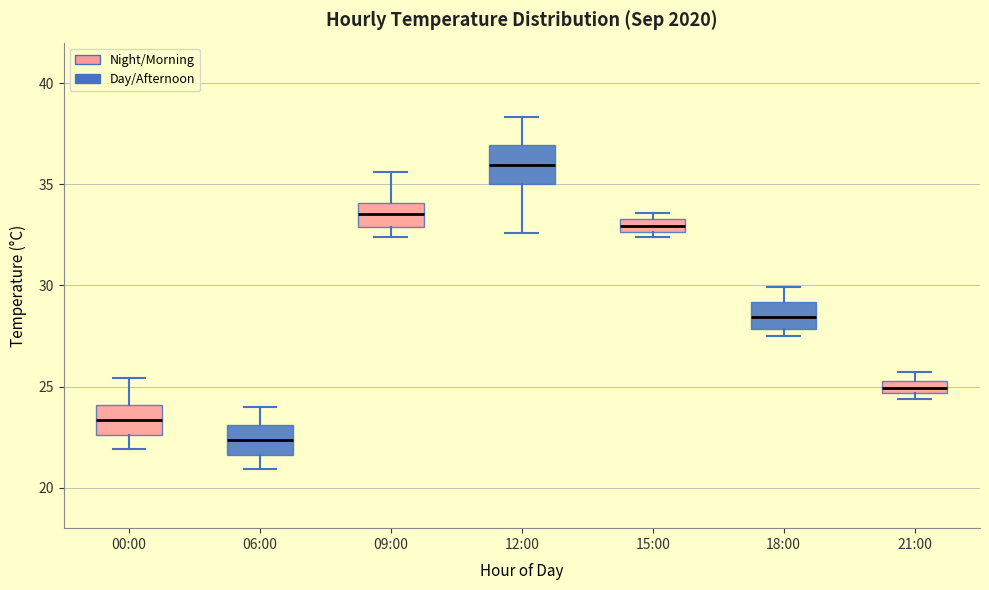

Comparing the boxes themselves (not the whiskers), which one is the tallest?

12:00